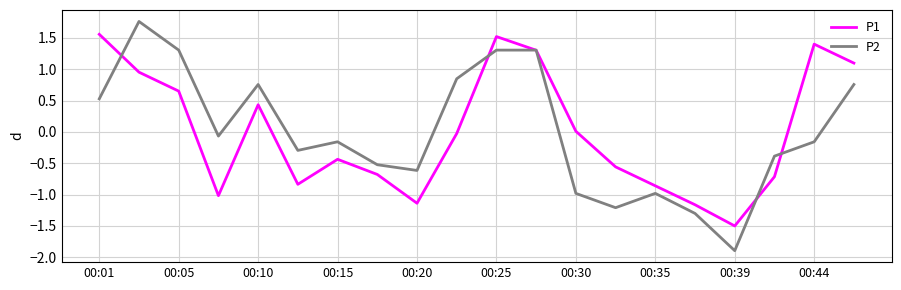

What is the smallest value displayed?

-1.9